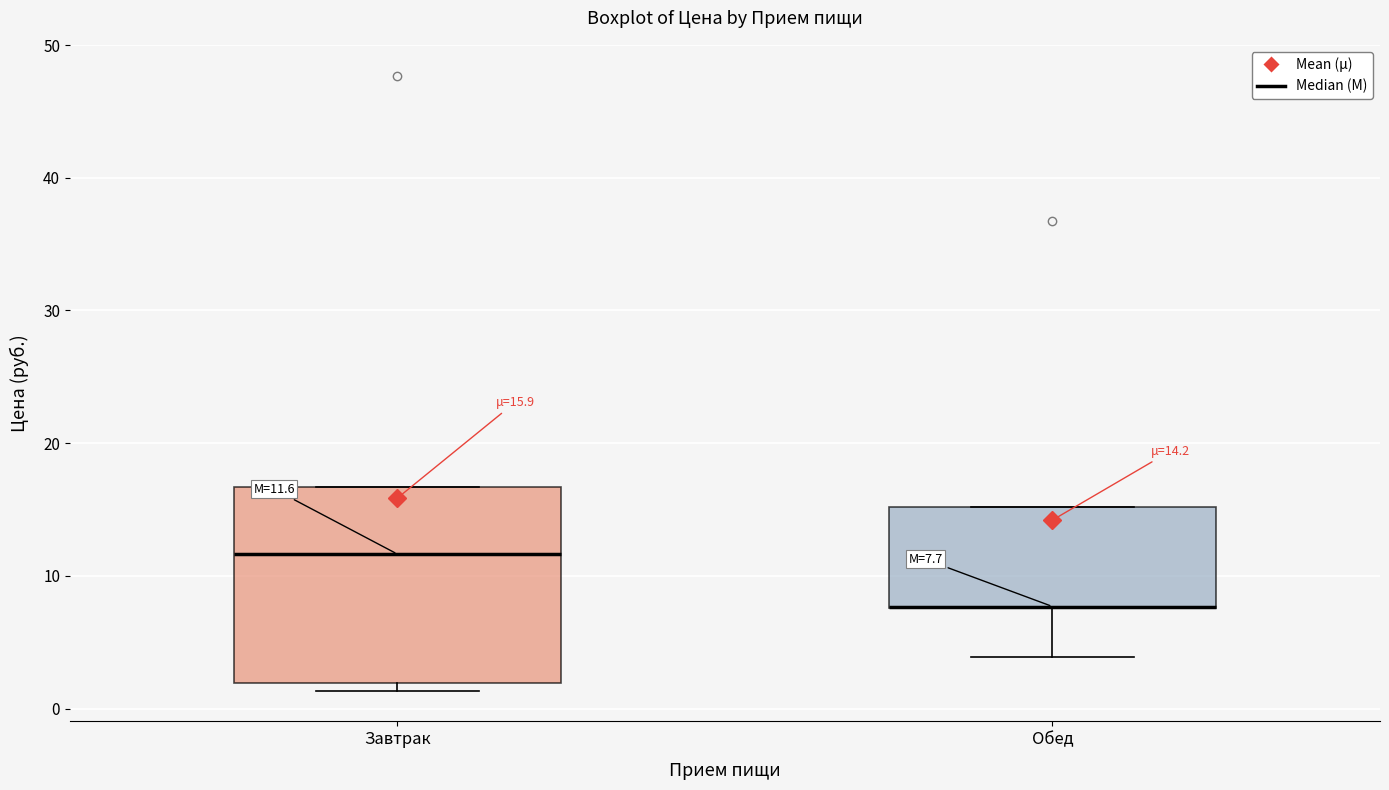

Which box is the tallest, from its lower edge to its upper edge?

Завтрак